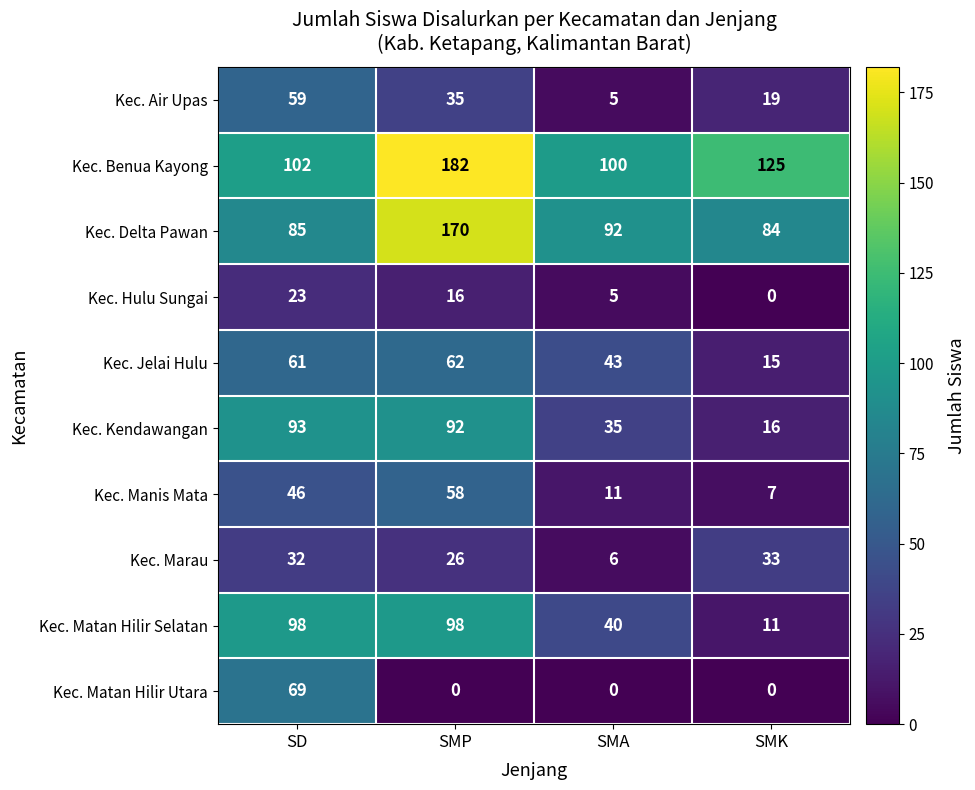

Count the number of data series in this chart.

10